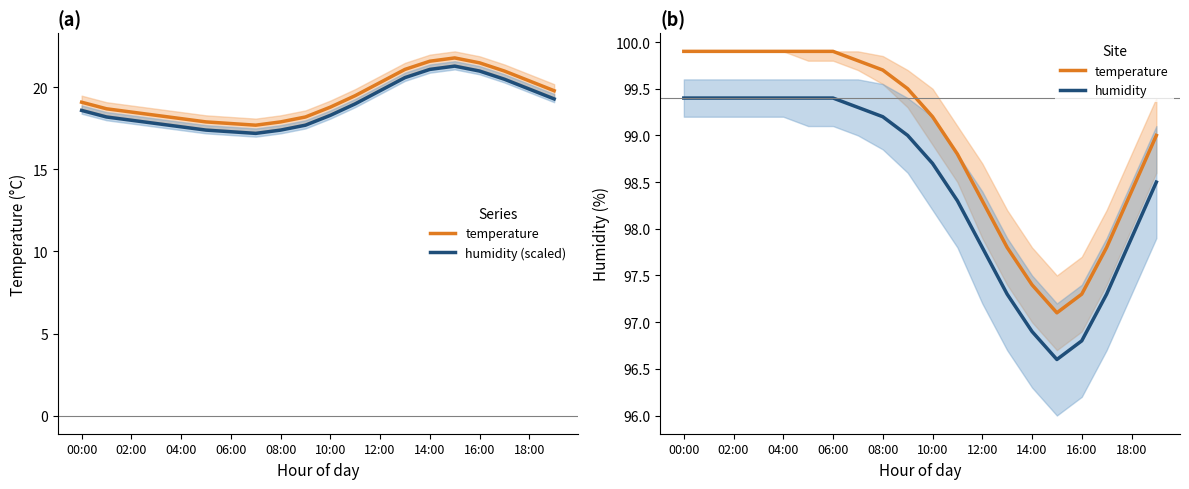

What is the maximum value for humidity (scaled)?

21.3